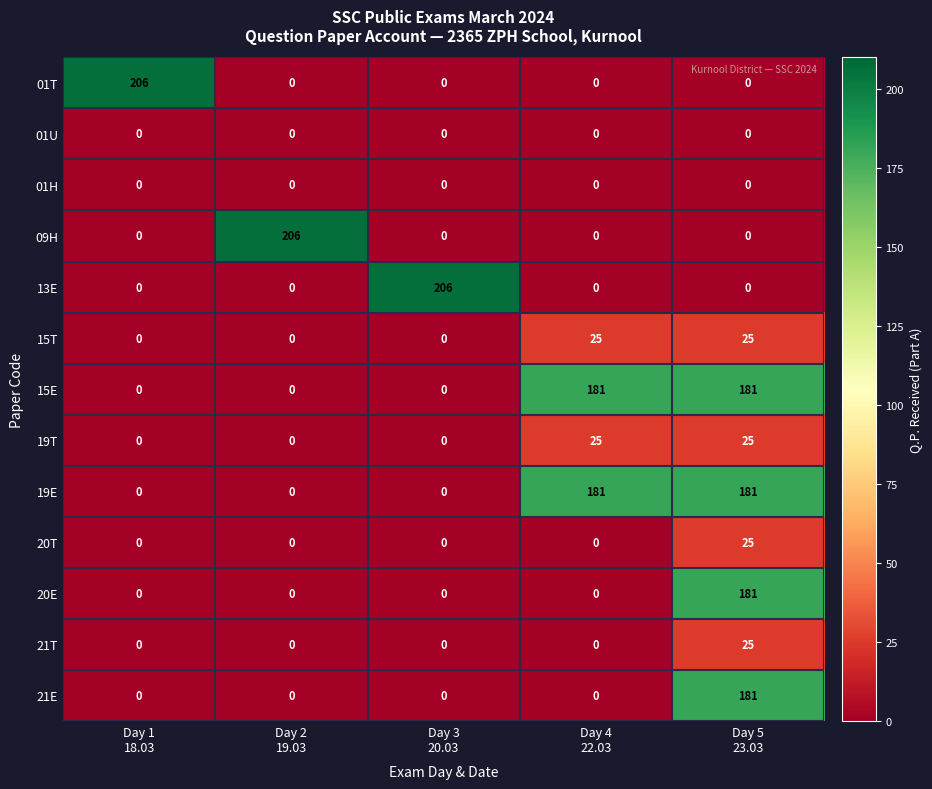

What is the difference between the maximum and minimum values in the 21E series?

181